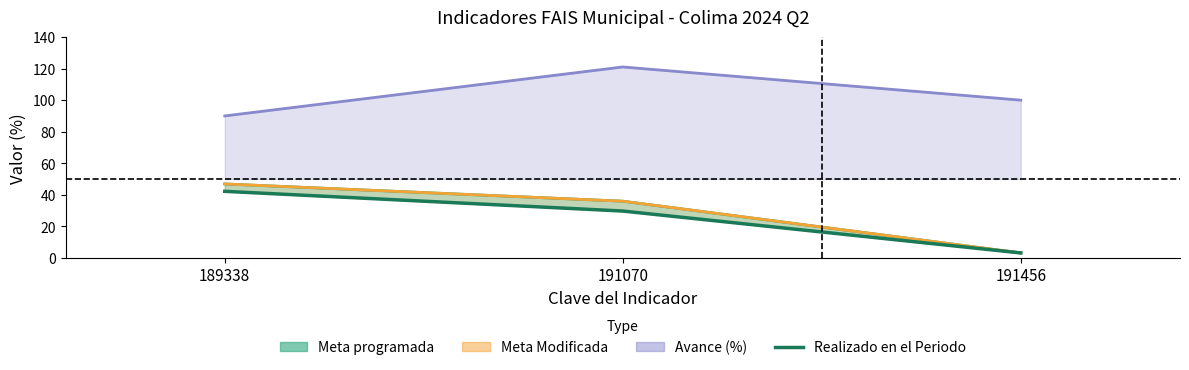

True or false: the data shows 42.2 at 189338.

True